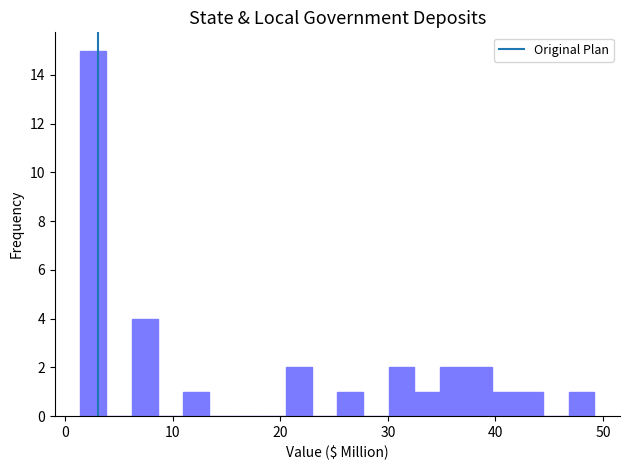

Around what value on the x-axis is the tallest bar? Give the approximate position of its centre, as read against the axis.

3